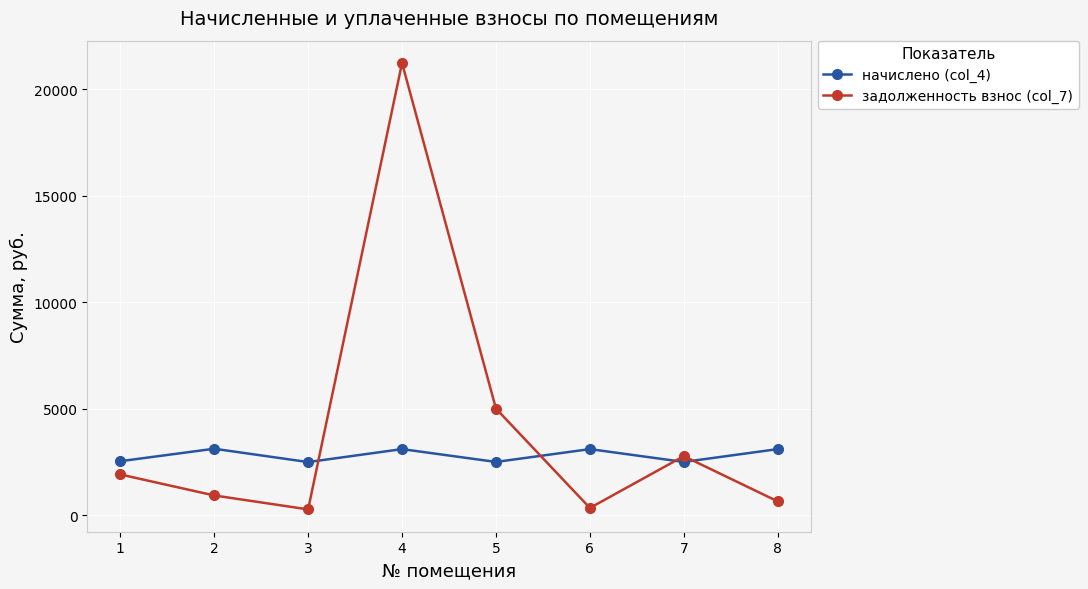

How many interior local valleys does the задолженность взнос (col_7) series have?

2